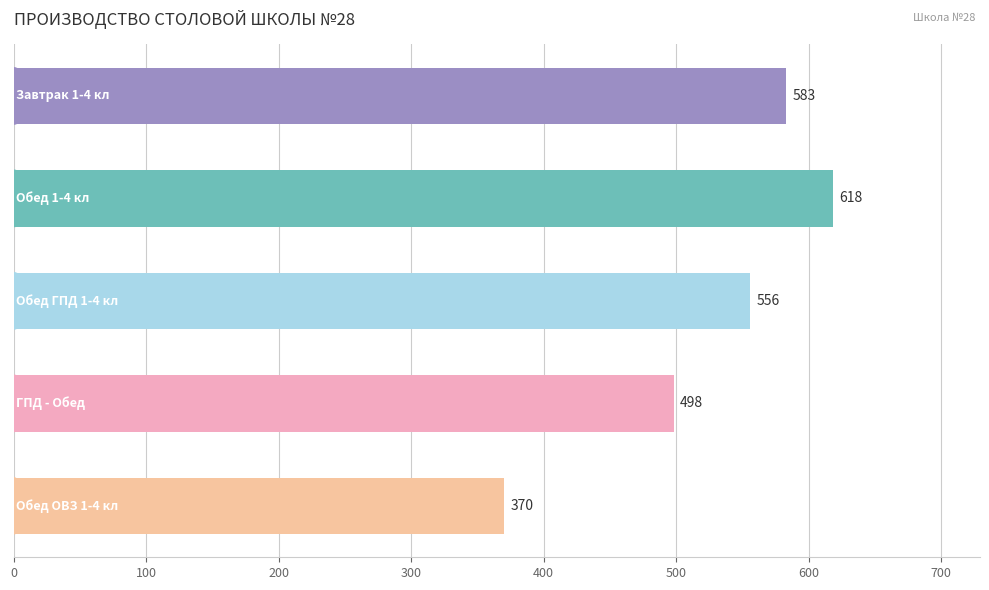

What is the minimum value shown in the chart?

370